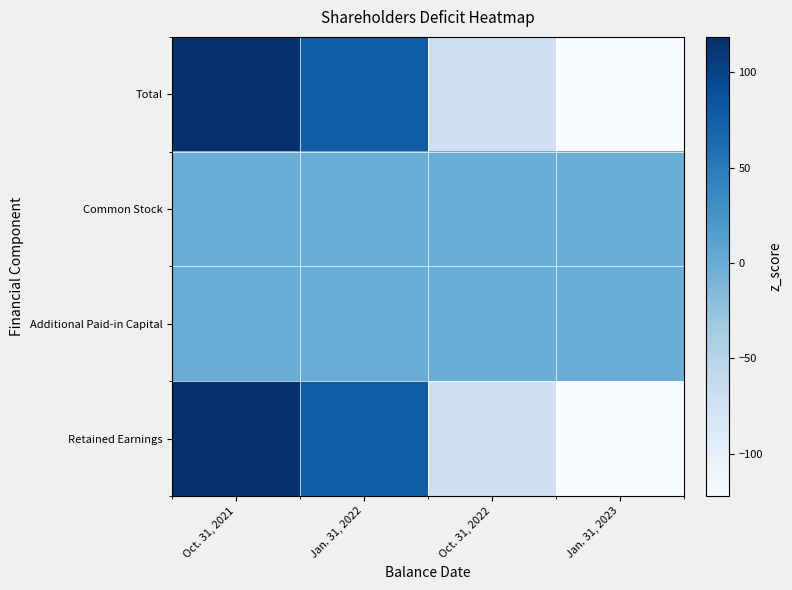

How many categories are shown in the chart?

4